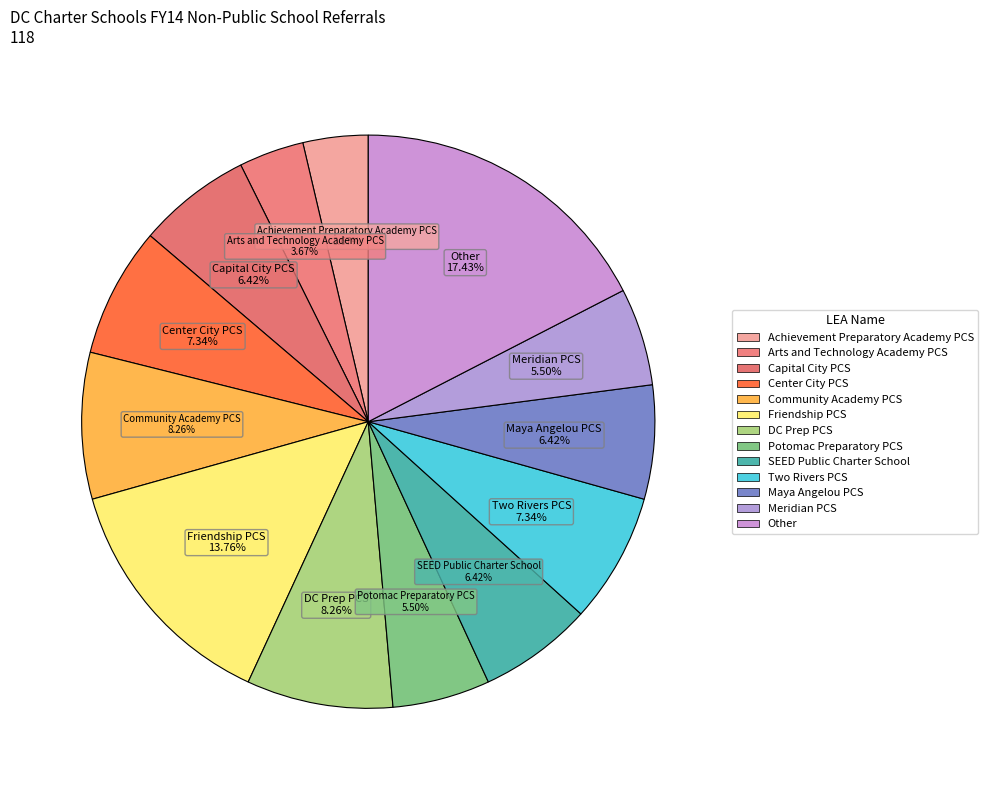

Which has a higher value, Capital City PCS or Potomac Preparatory PCS?

Capital City PCS